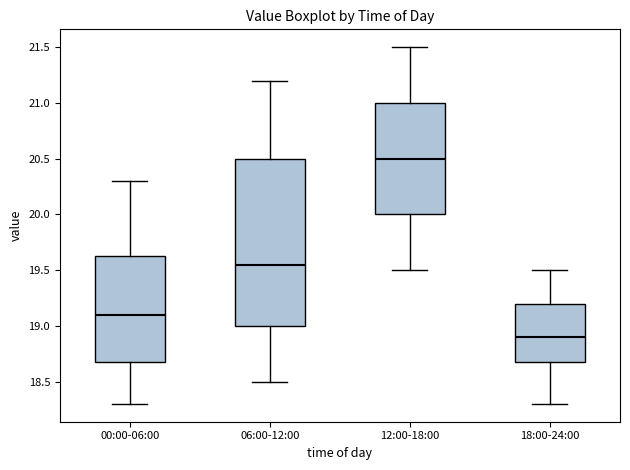

Reading left to right, read every box against the y-axis: the position of its median line, the range the box covers, and the ends of its whiskers. The values are not printed on the chart, so give them approximately, as read against the axis.

00:00-06:00: median 19.10, box 18.70 to 19.65, whiskers 18.30 to 20.30
06:00-12:00: median 19.55, box 19.00 to 20.50, whiskers 18.50 to 21.20
12:00-18:00: median 20.50, box 20.00 to 21.00, whiskers 19.50 to 21.50
18:00-24:00: median 18.90, box 18.70 to 19.20, whiskers 18.30 to 19.50